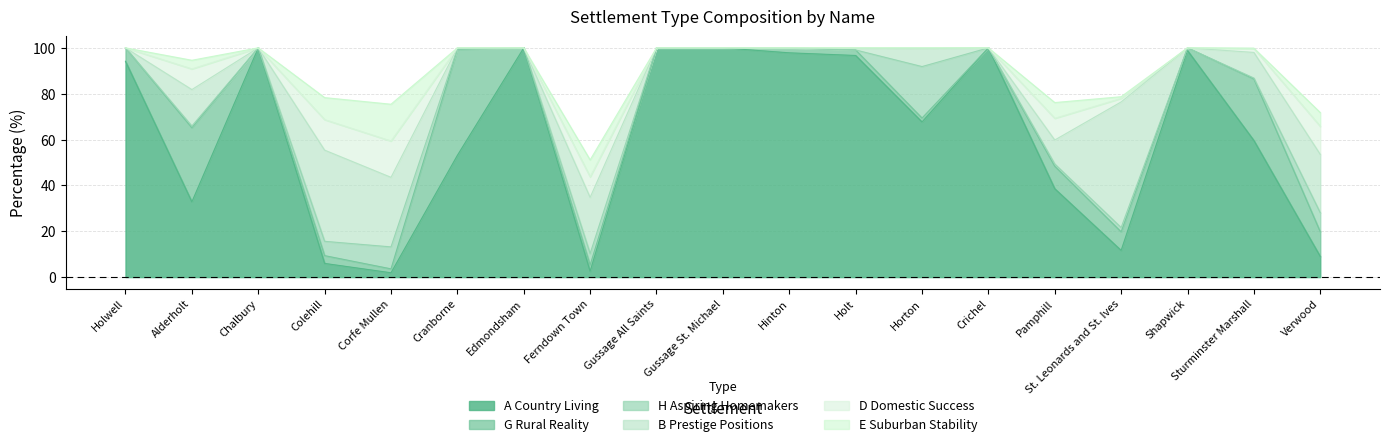

True or false: E Suburban Stability has more than 1 points higher than both neighbors.

True